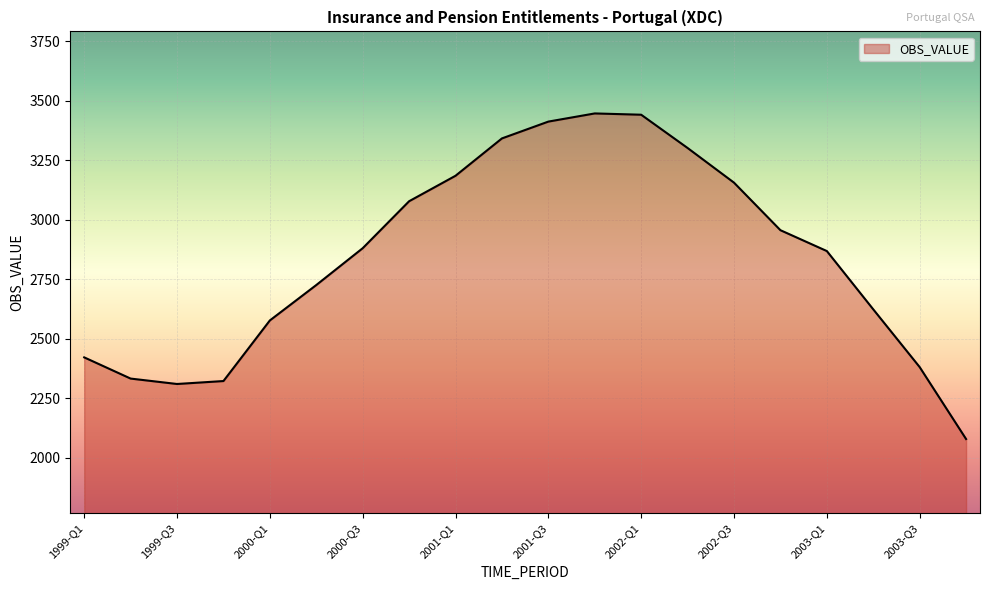

What is the difference between the maximum and minimum values?

1367.7